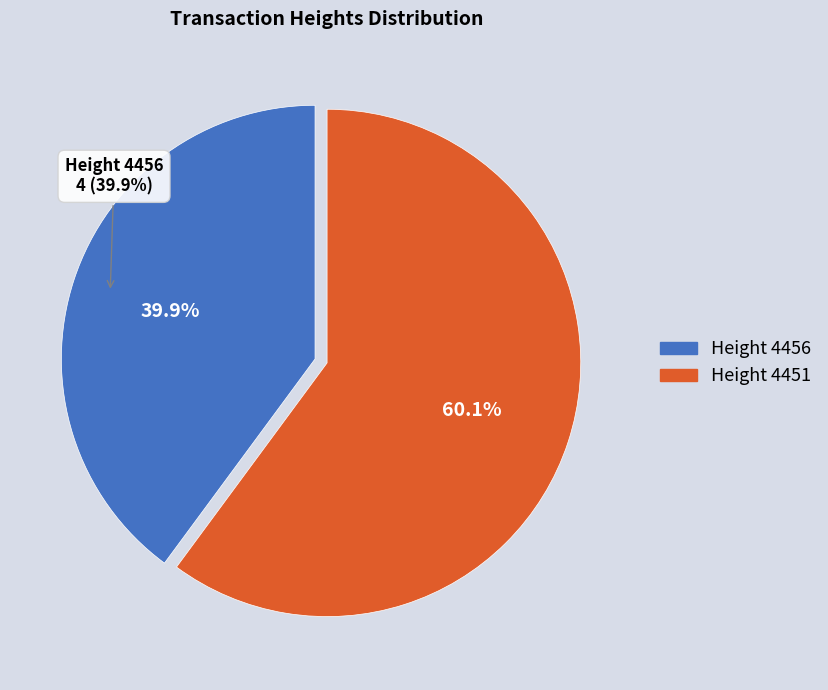

Which has a higher value, 4451 or 4456?

4451